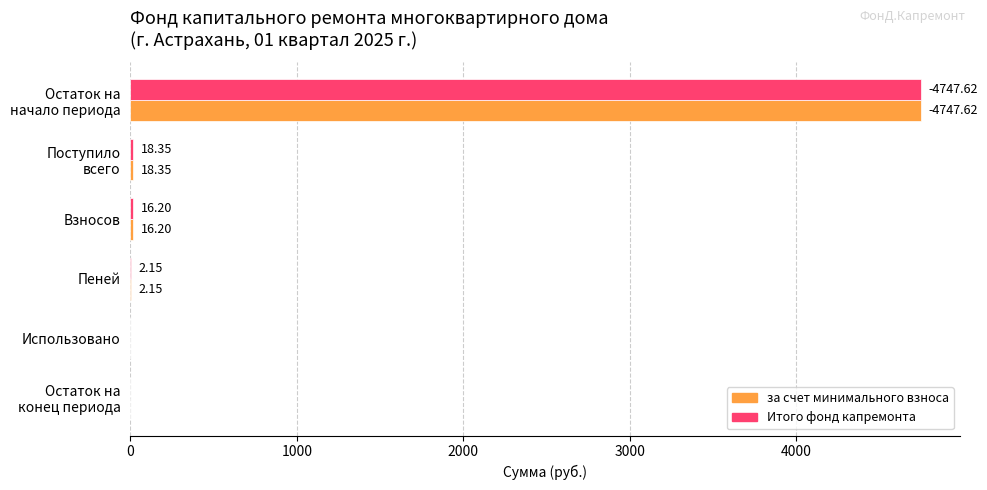

What is the total value across all series at Пеней?

4.3